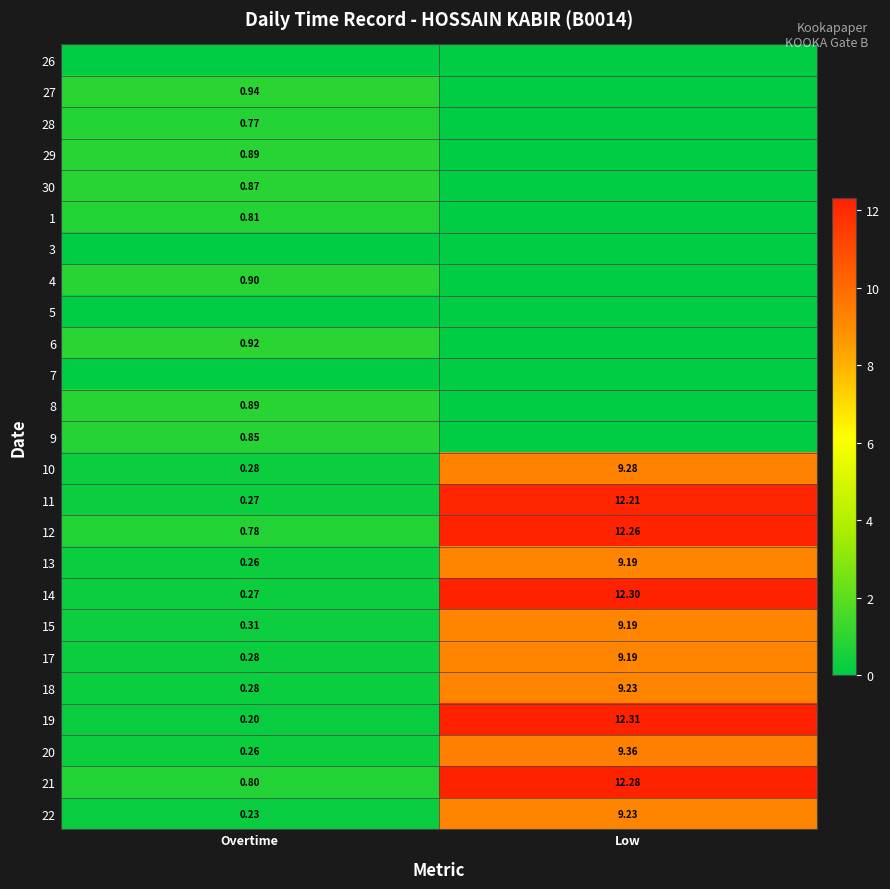

At which label does 10 reach its peak?

Low